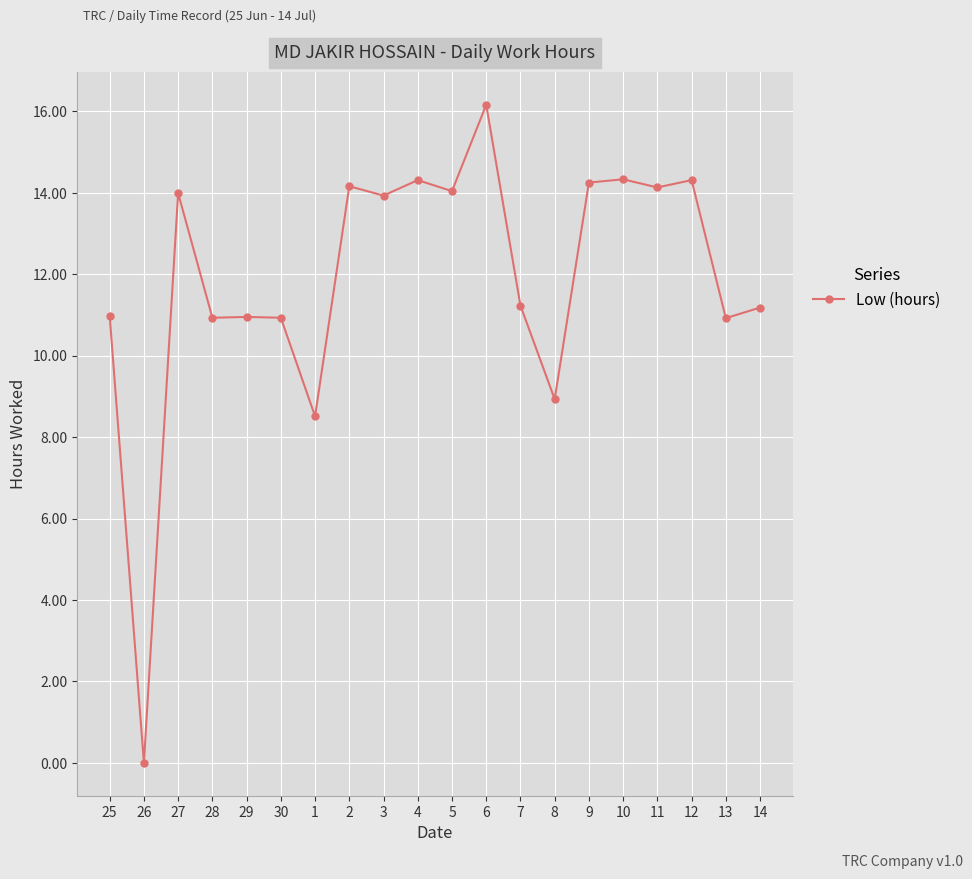

What is the difference between the maximum and minimum values?

16.2